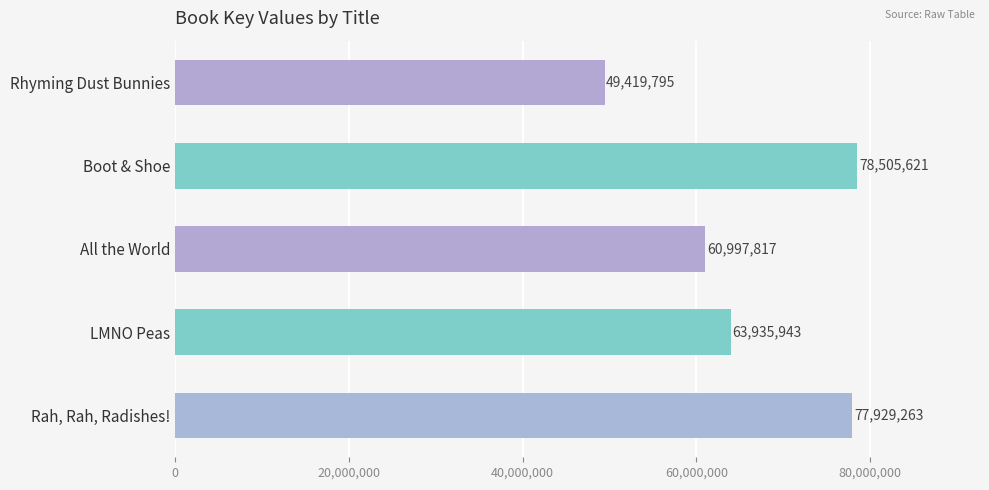

What is the difference between the second highest and minimum values?

28509468